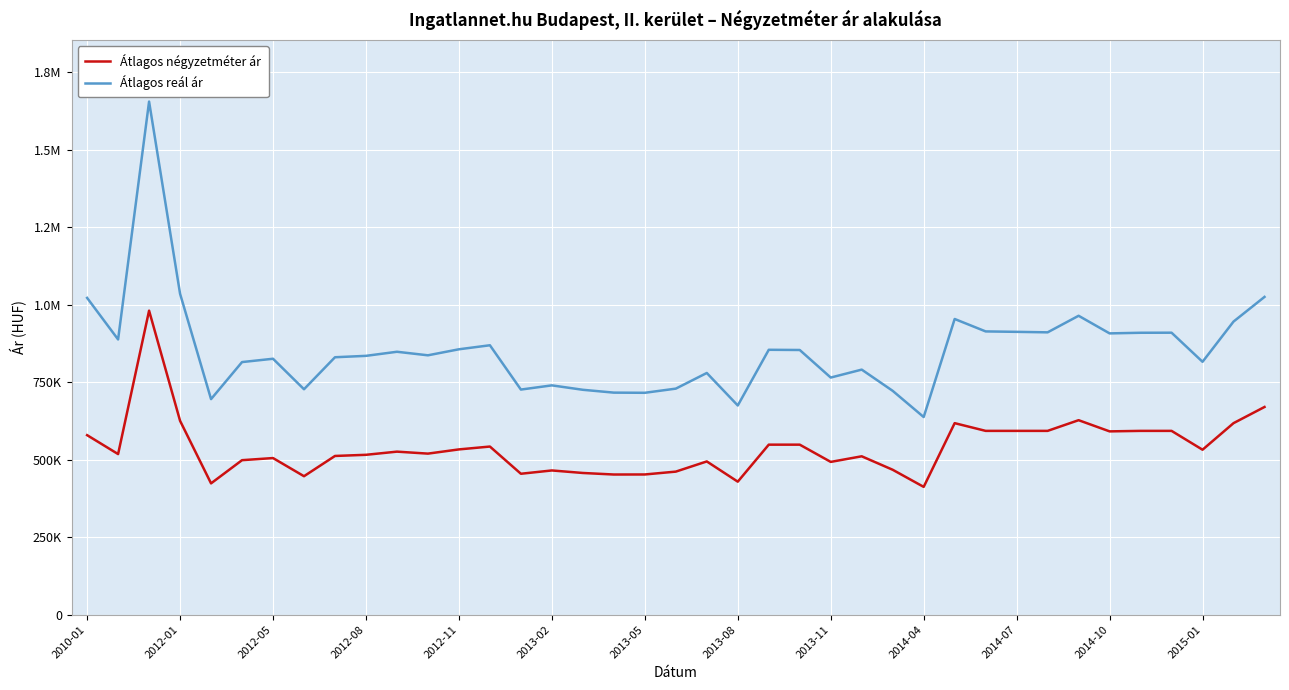

What are all the series names shown in the legend?

Átlagos négyzetméter ár, Átlagos reál ár